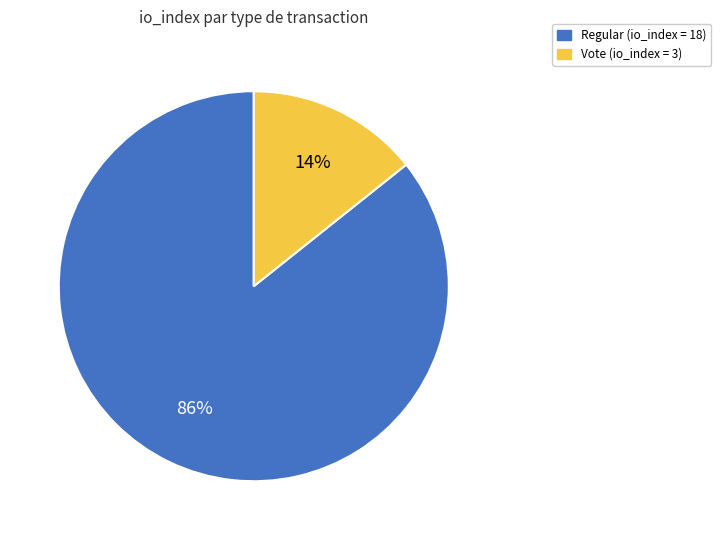

Which slice is the largest?

Regular (io_index = 18)